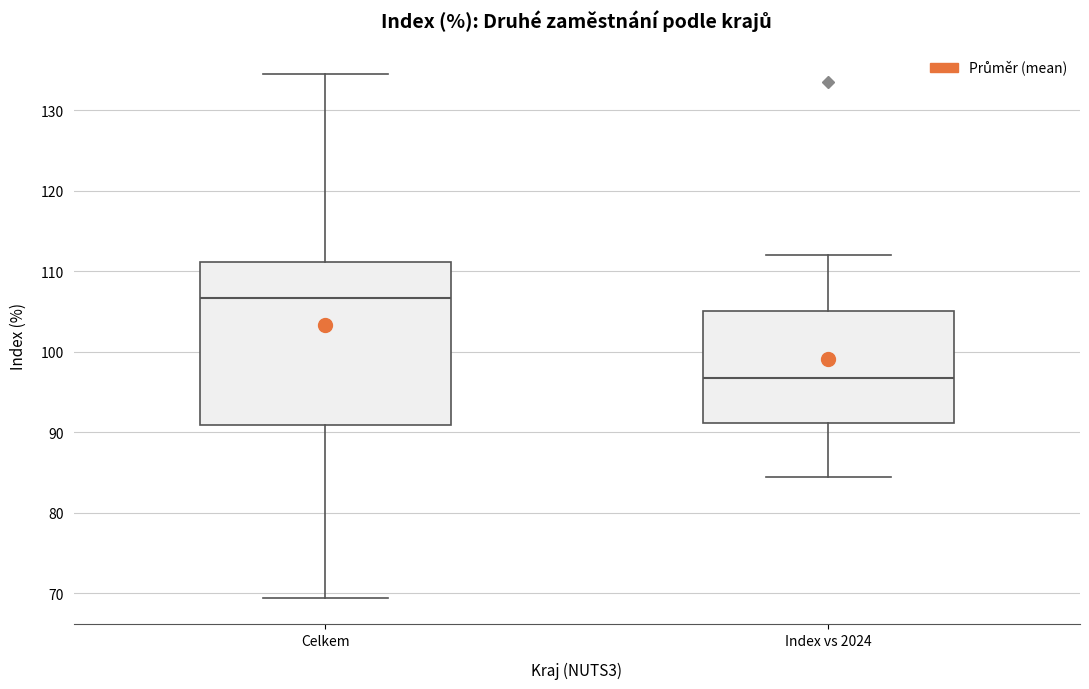

Which box has the lowest median line?

Index vs 2024